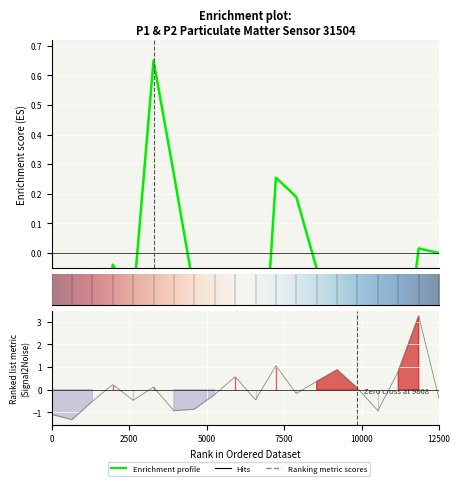

What is the difference between the maximum and minimum values?

4.6